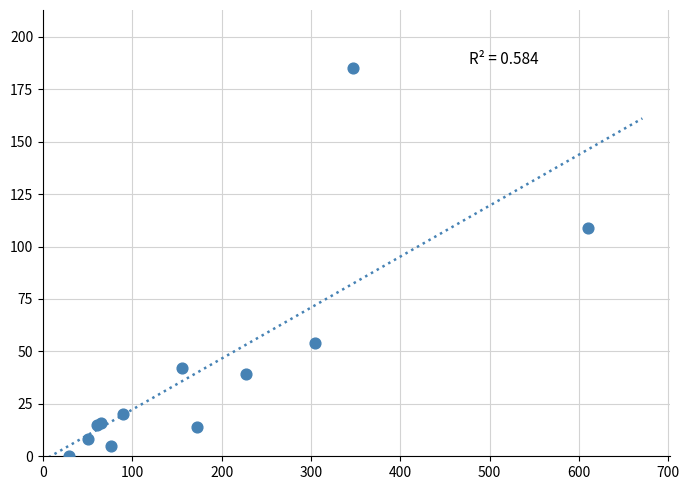

What Y value in the scatter plot is closest to 92?

109